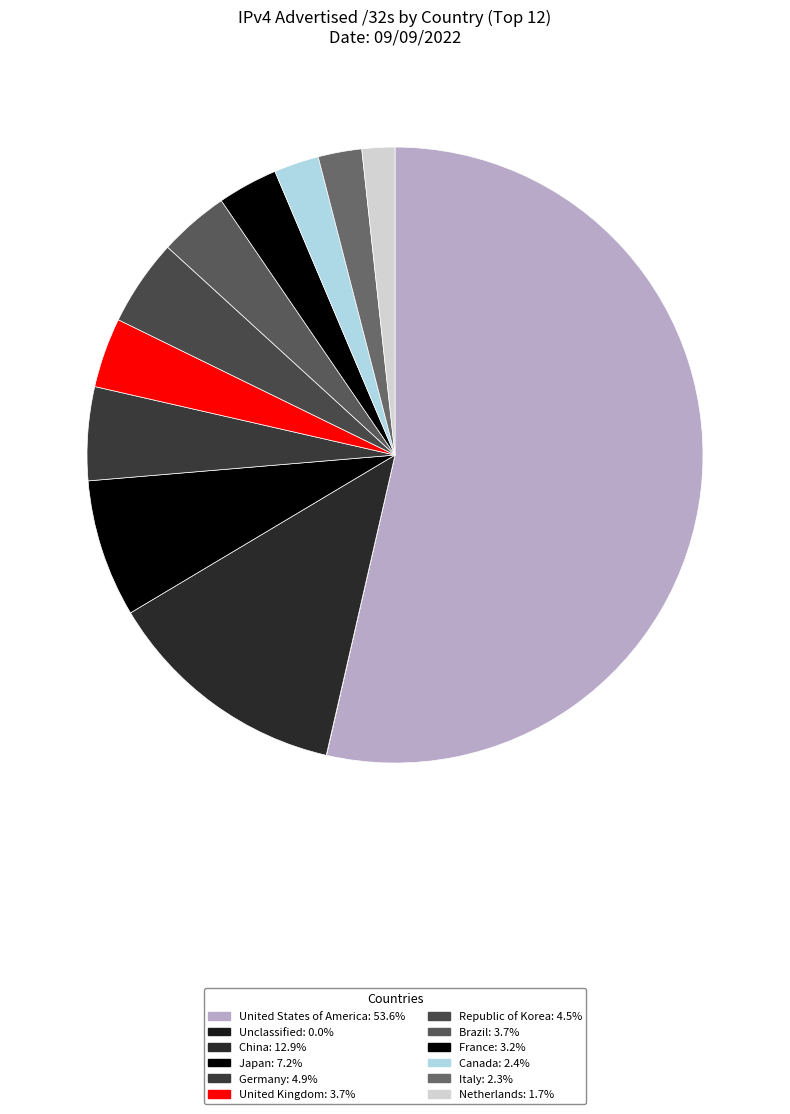

What is the majority slice?

United States of America